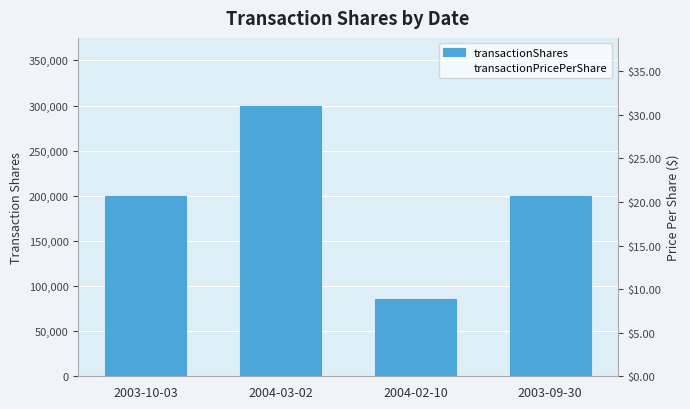

What is the maximum value shown in the chart?

300000.0